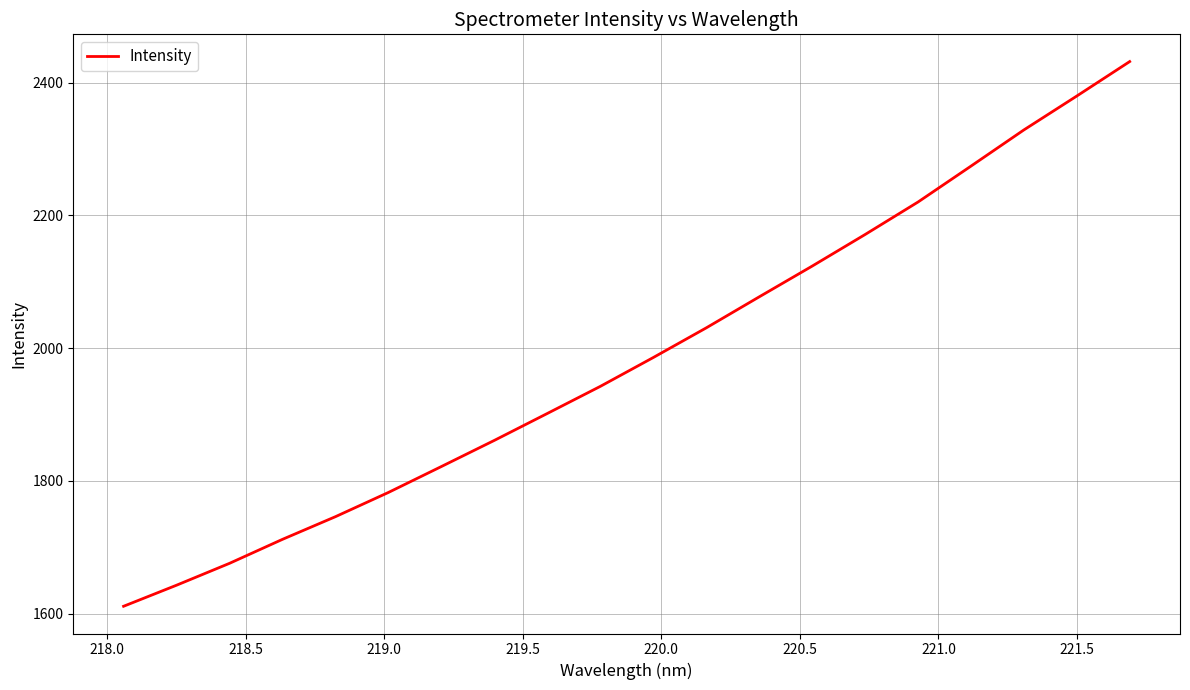

What is the difference between the maximum and minimum values?

820.8